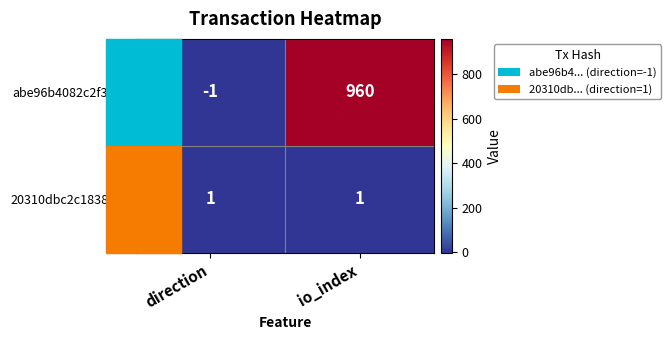

What is the minimum value shown in the chart?

-1